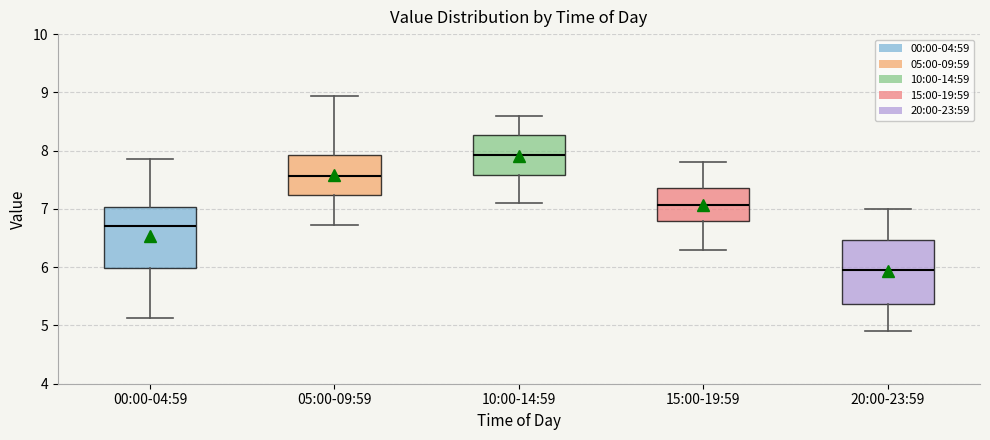

Where does the lower whisker of the box for 20:00-23:59 end on the y-axis? The values are not printed on the chart, so give them approximately, as read against the axis.

4.9